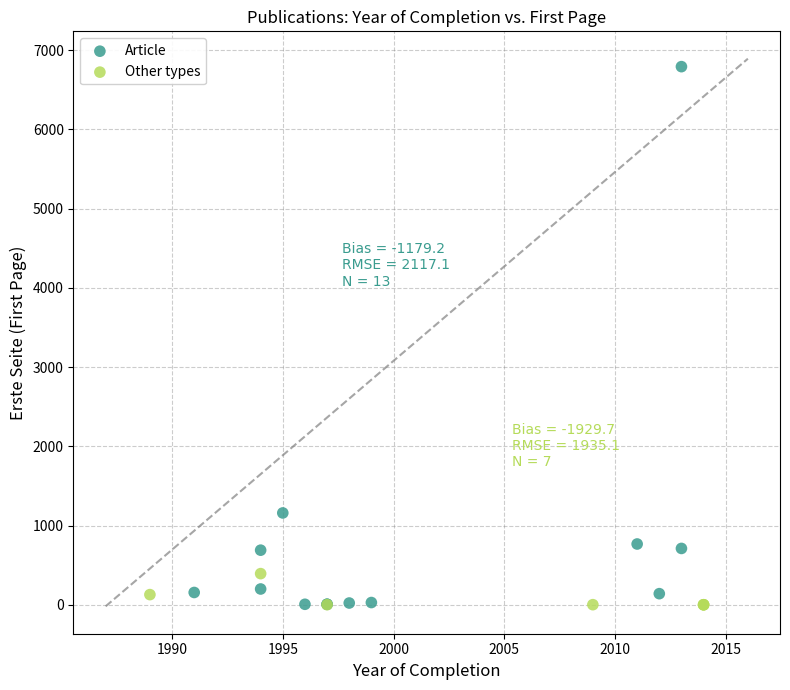

Which series contains the highest Y value?

Article